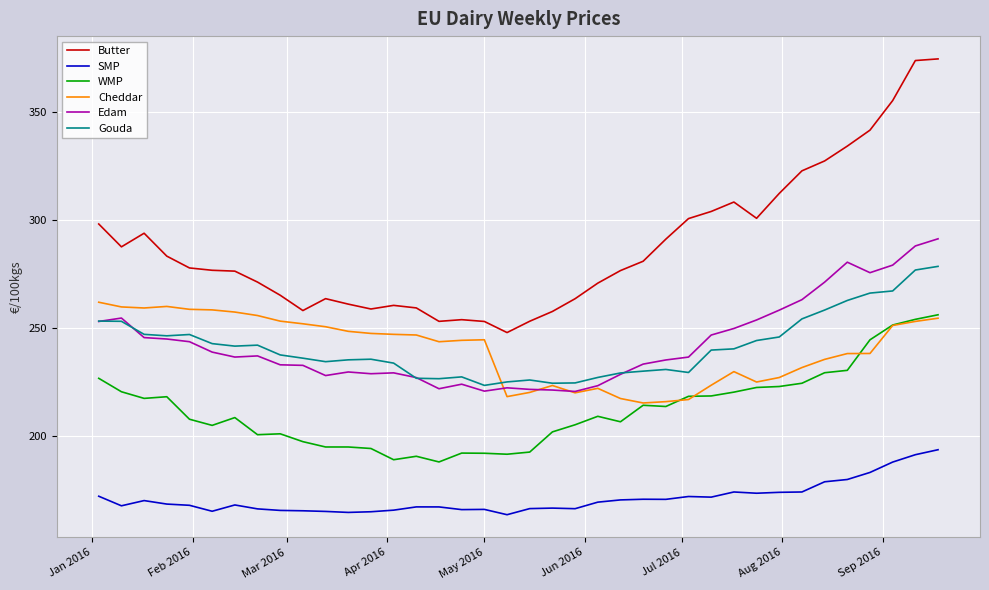

Which series has the largest total across all categories?

Butter